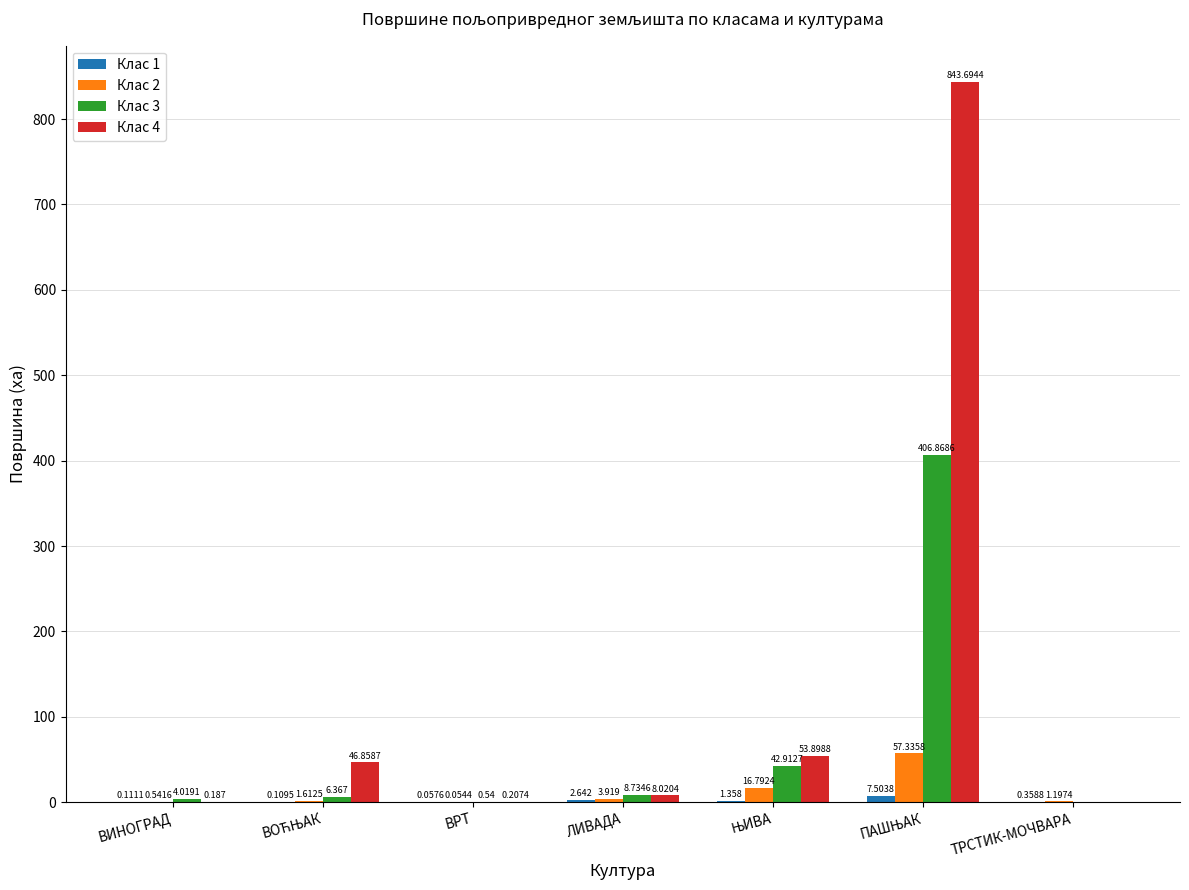

Which series has the widest spread of values?

Клас 4